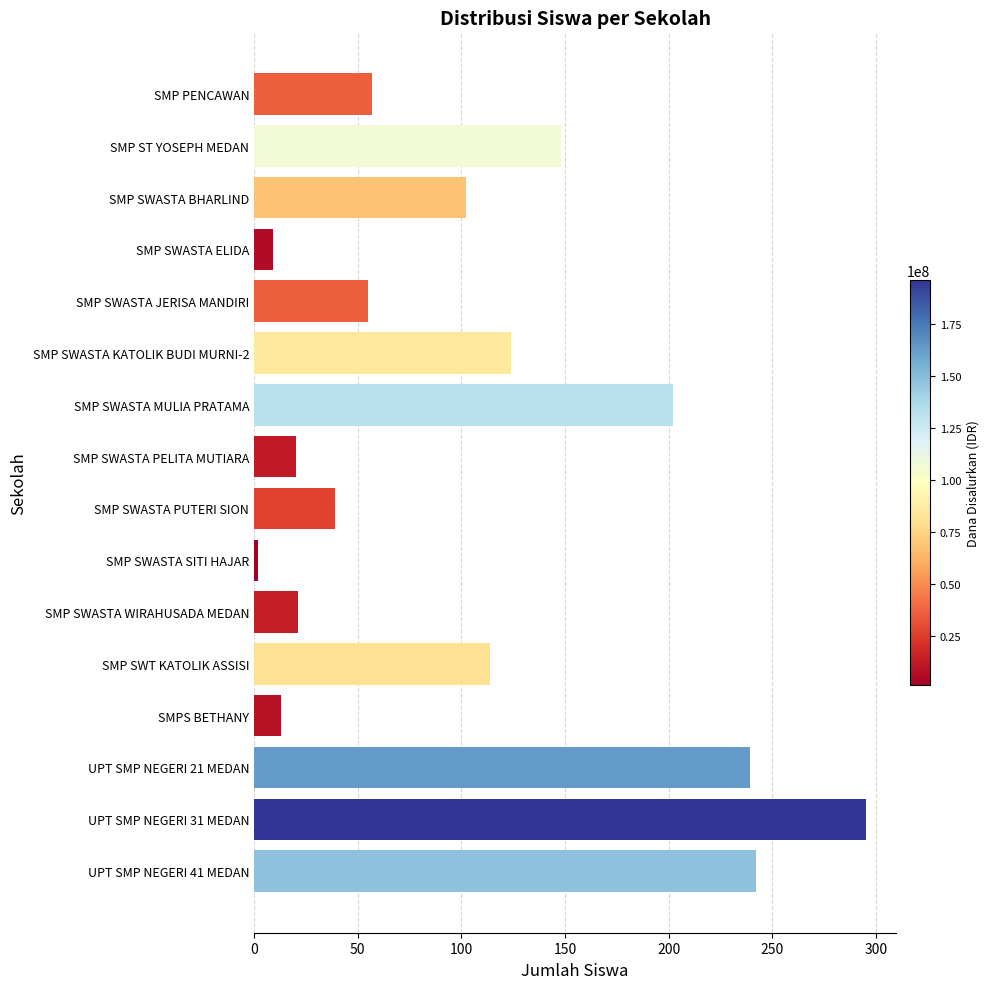

True or false: the data shows 114 at SMP SWT KATOLIK ASSISI.

True